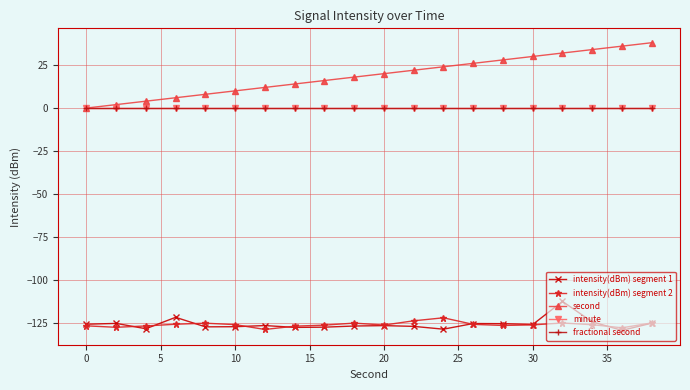

Does the chart have visible grid lines?

Yes